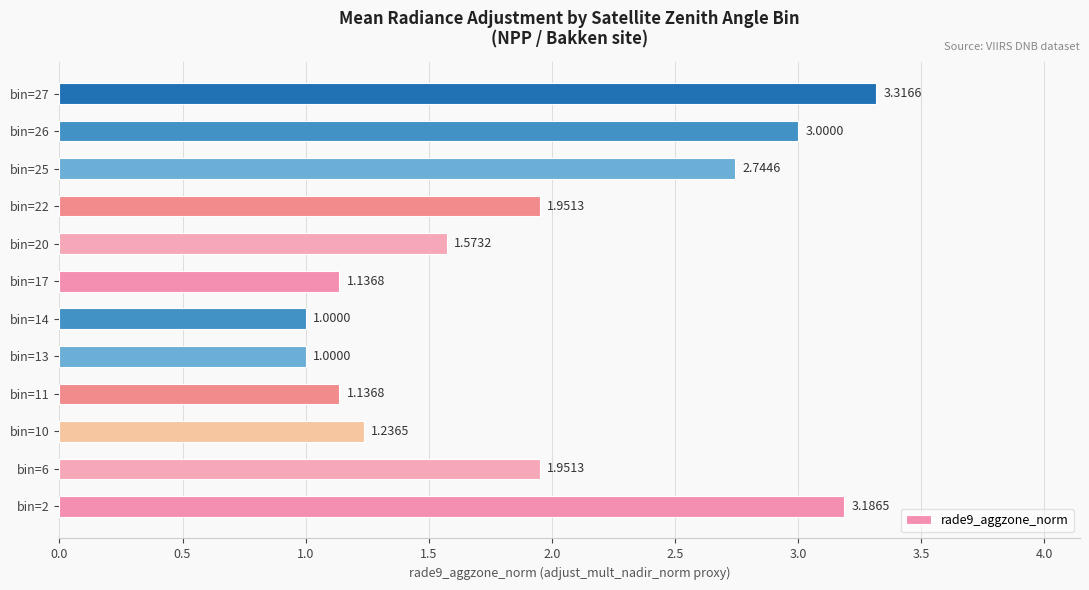

What is the minimum value shown in the chart?

1.0